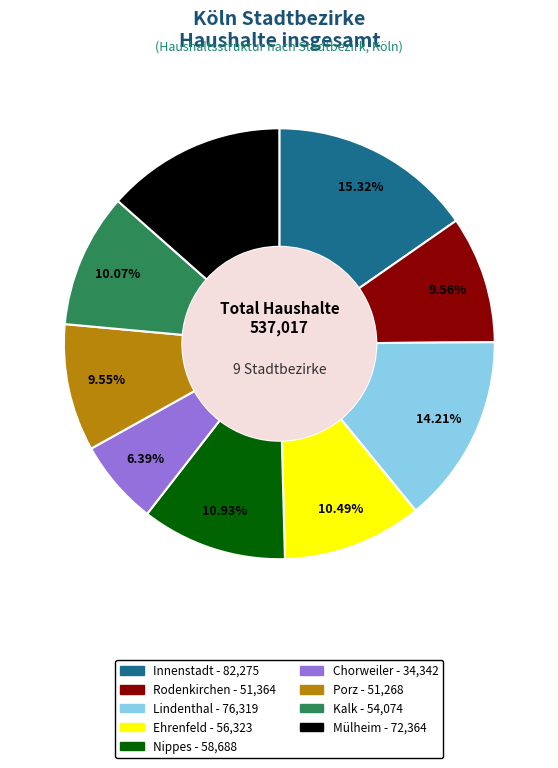

How many slices are in this pie chart?

9